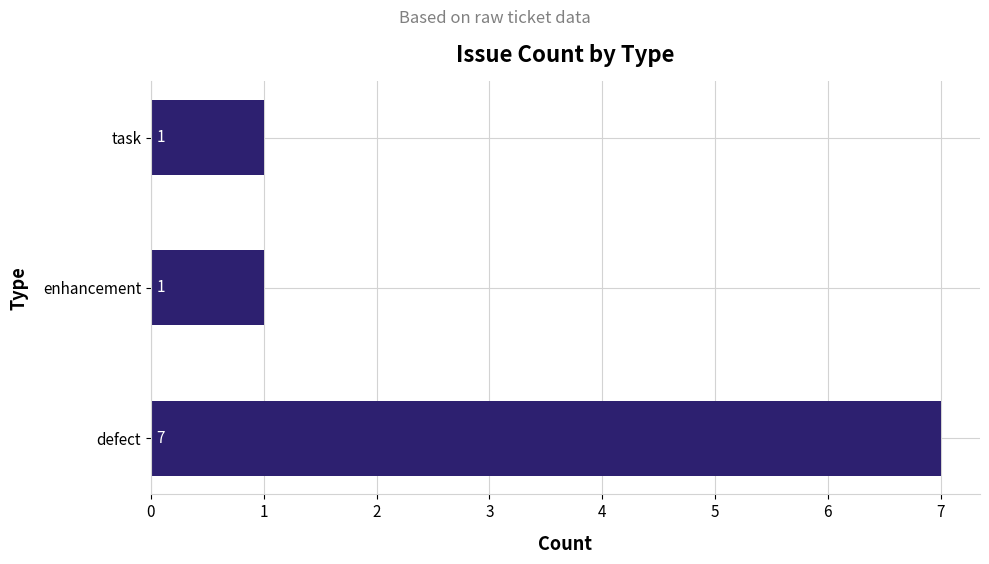

What is the difference between the maximum and minimum values?

6